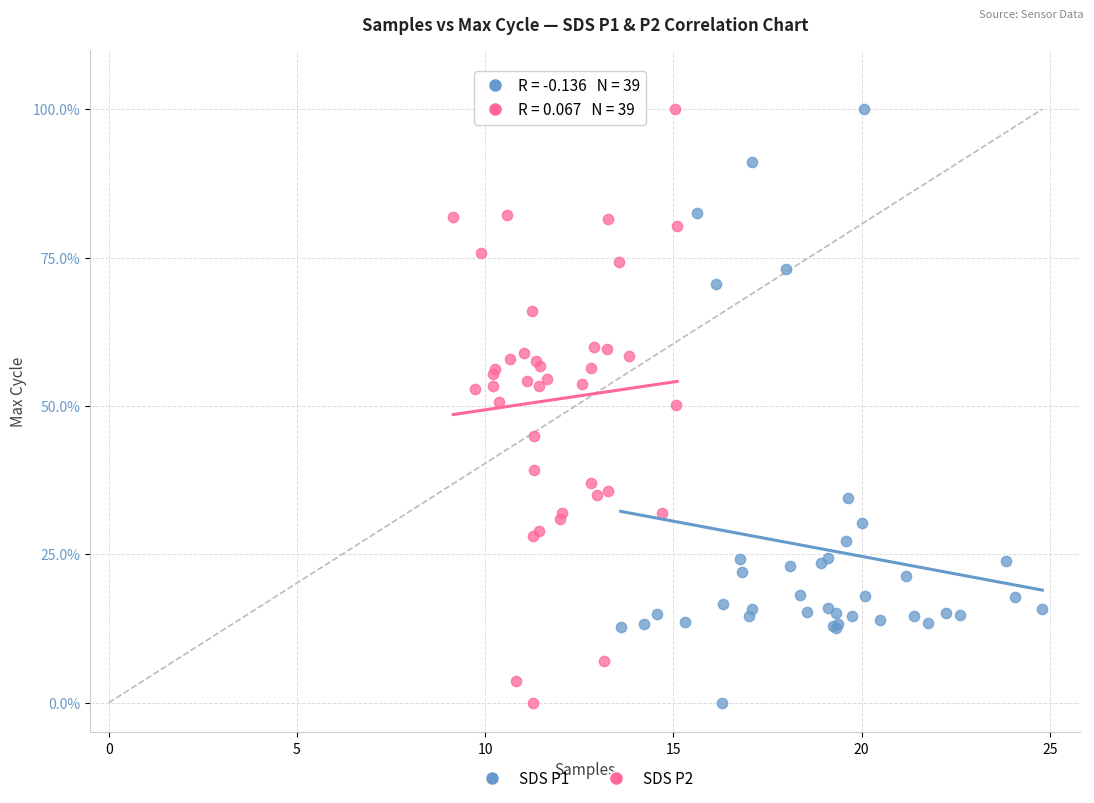

What are all the series names shown in the legend?

SDS P1, SDS P2